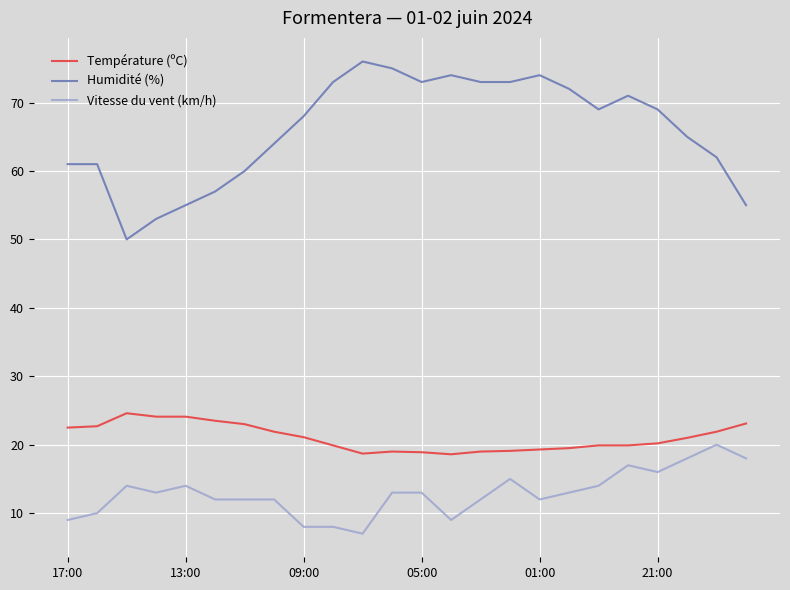

What is the difference between the maximum and minimum values in the Vitesse du vent (km/h) series?

13.0